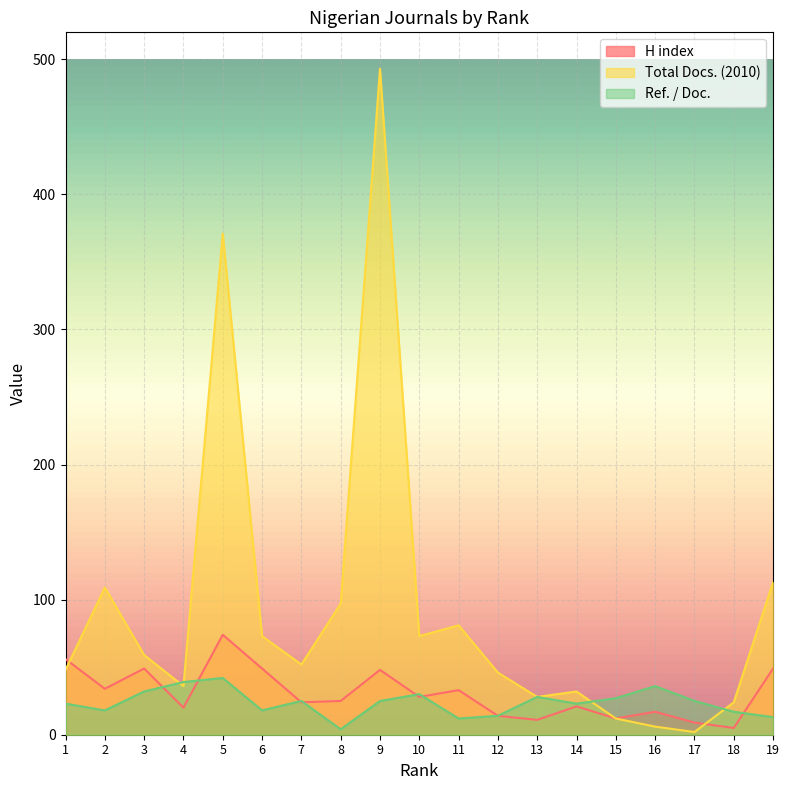

True or false: H index has a value of 9 at 17.

True